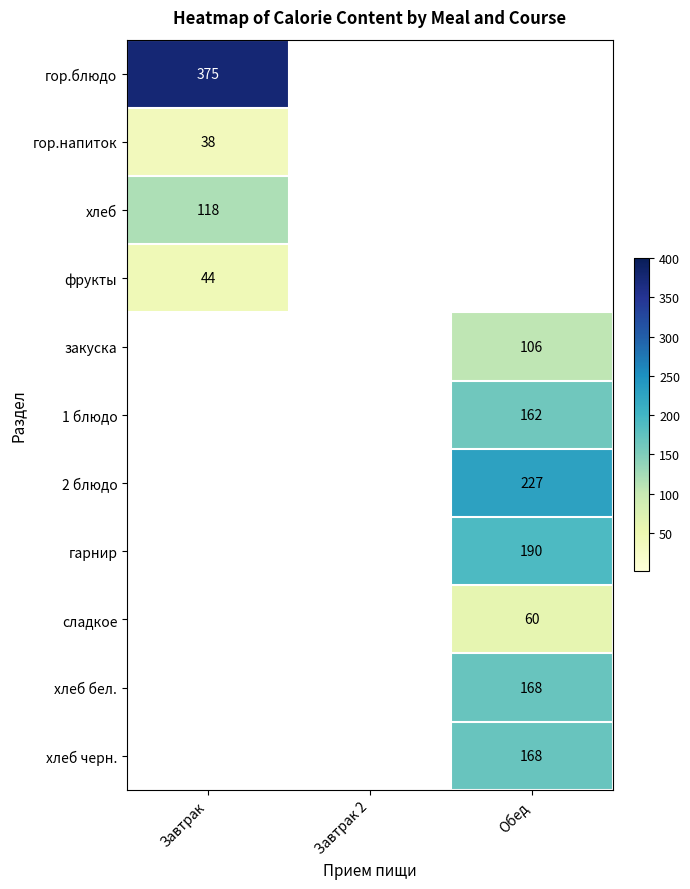

Which has a higher value, Обед or Завтрак?

Завтрак